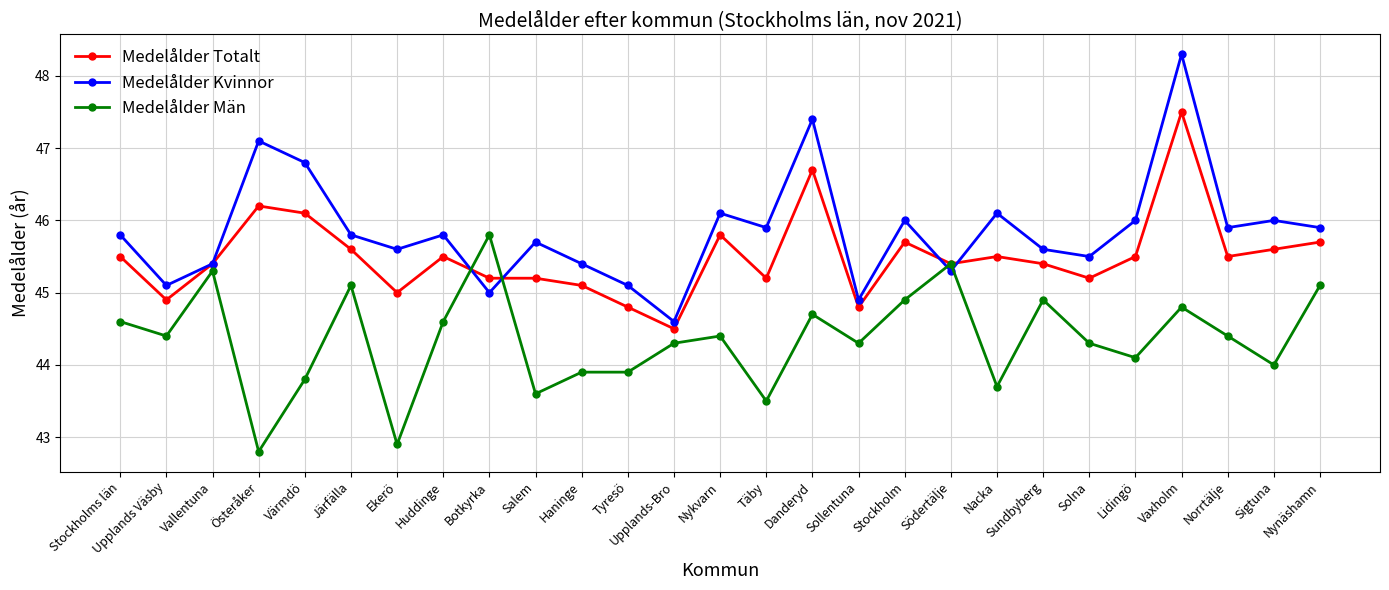

Between Österåker and Solna, which series saw the biggest shift?

Medelålder Kvinnor